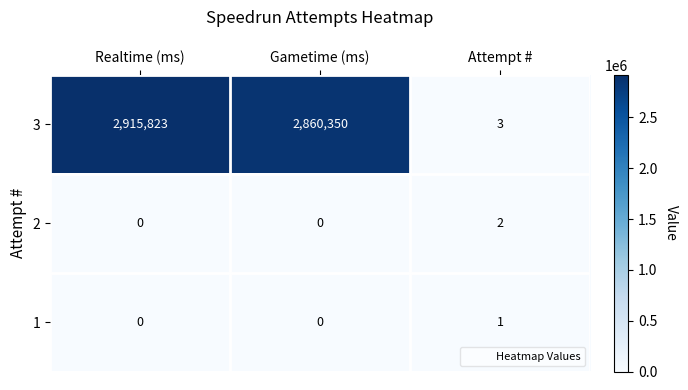

Reading left to right, transcribe all the data shown in this chart.

3: Realtime (ms)=2915823	Gametime (ms)=2860350	Attempt #=3
2: Realtime (ms)=0	Gametime (ms)=0	Attempt #=2
1: Realtime (ms)=0	Gametime (ms)=0	Attempt #=1